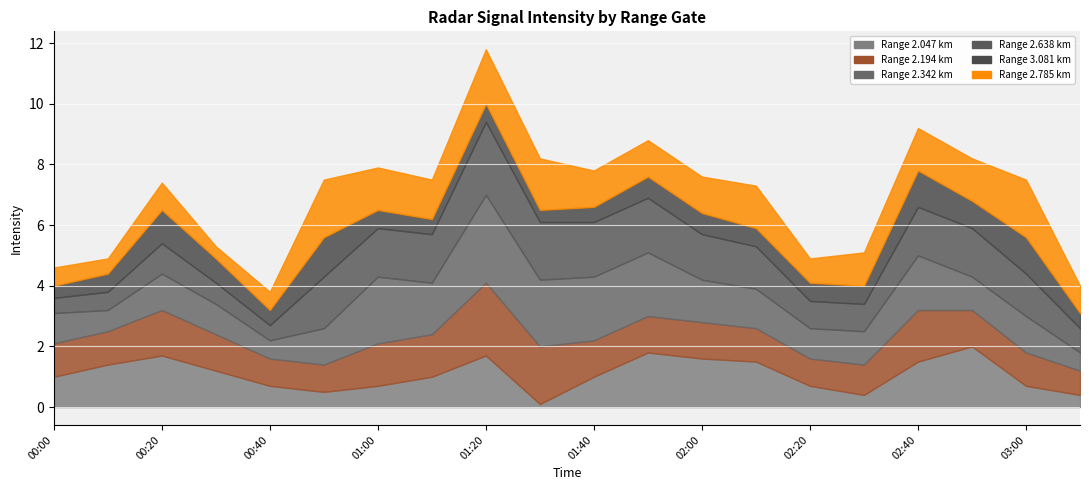

How many times do 3.081 and 2.785 cross each other?

2